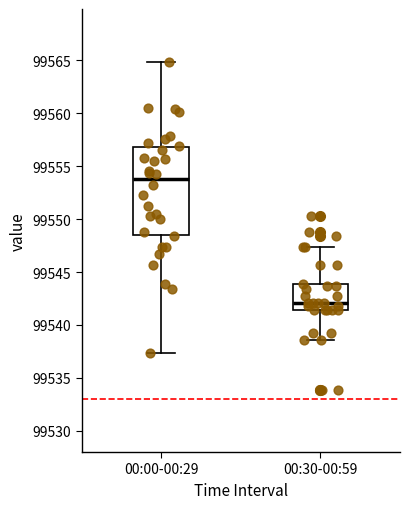

Comparing the boxes themselves (not the whiskers), which one is the tallest?

00:00-00:29